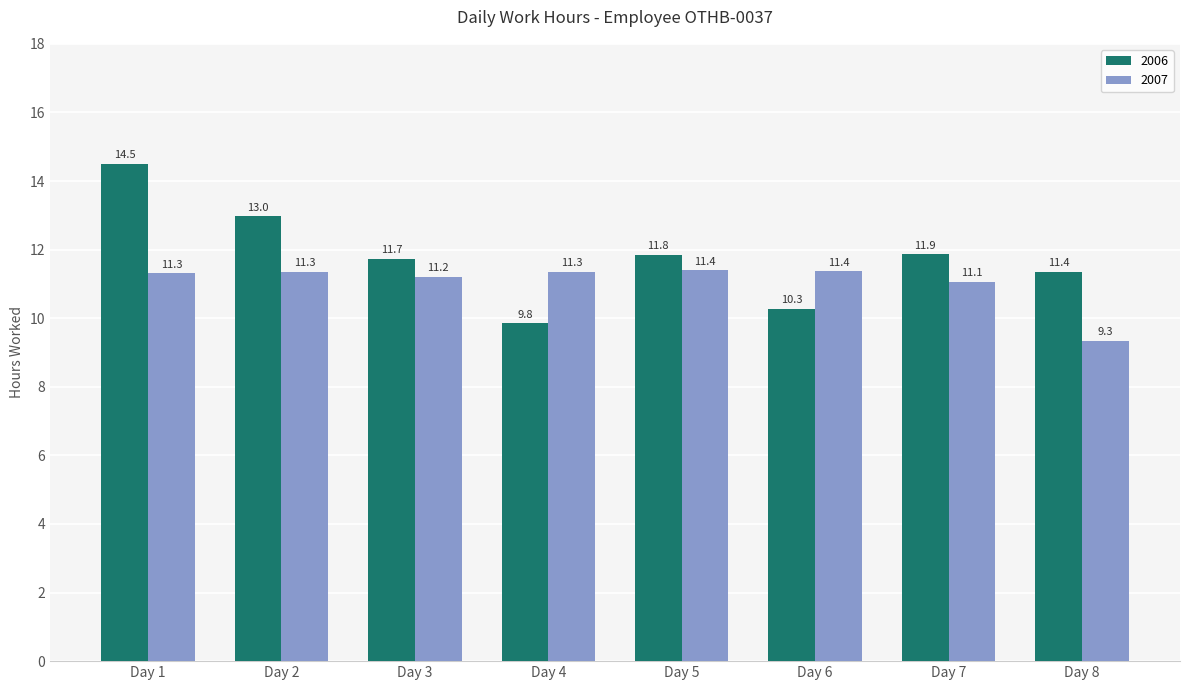

At how many categories does at least one series exceed 13?

1